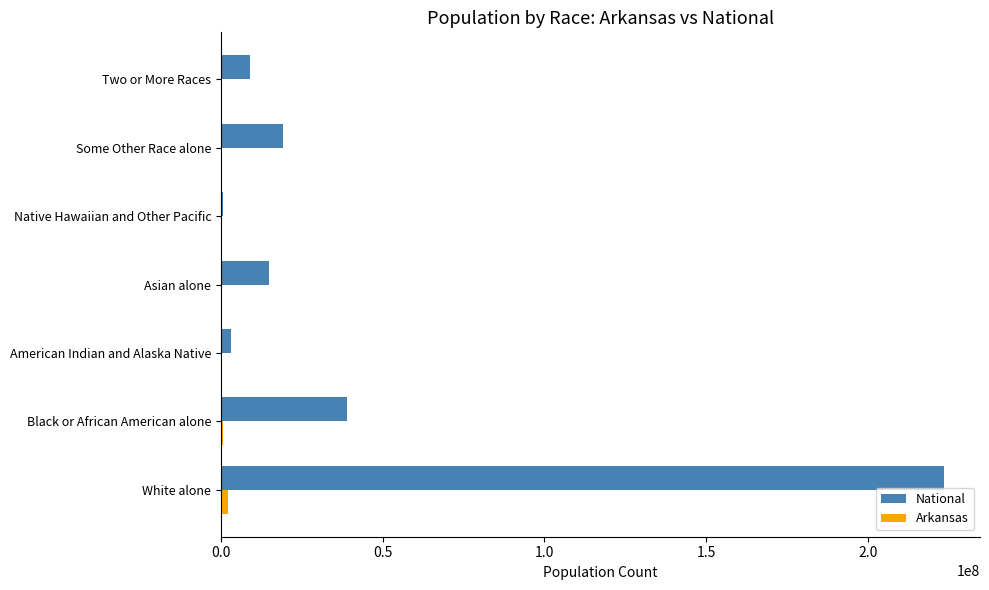

Is it true that National equals 9009073 at Two or More Races?

True